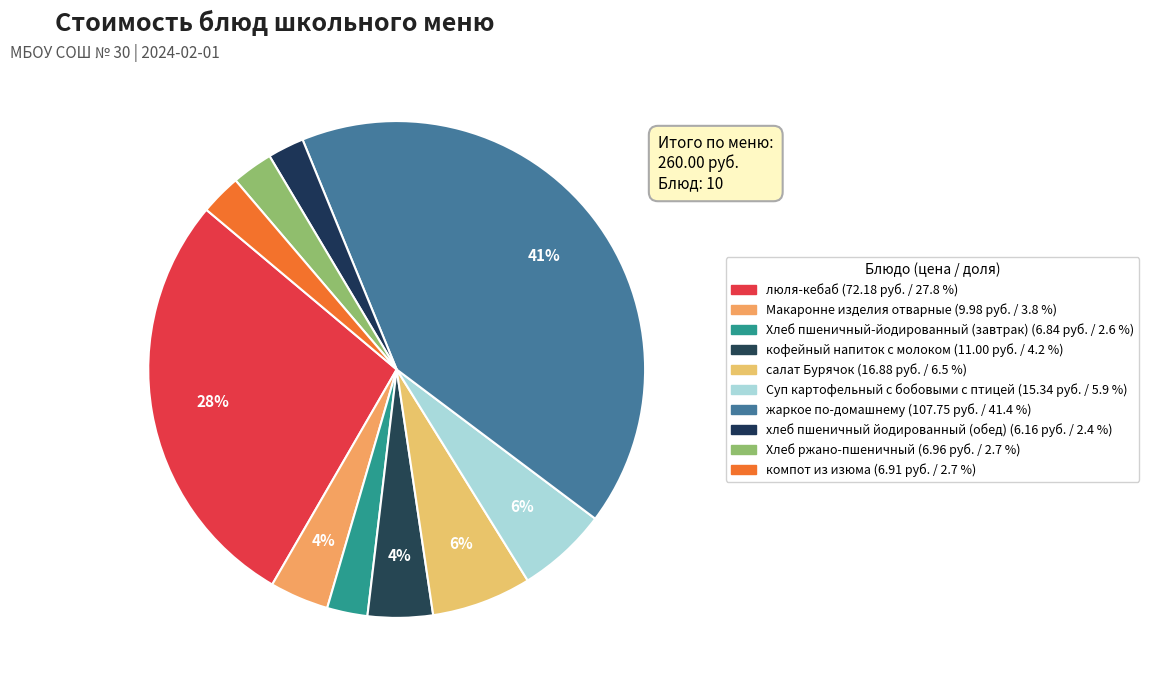

True or false: Макаронне изделия отварные accounts for 4% of the total.

True